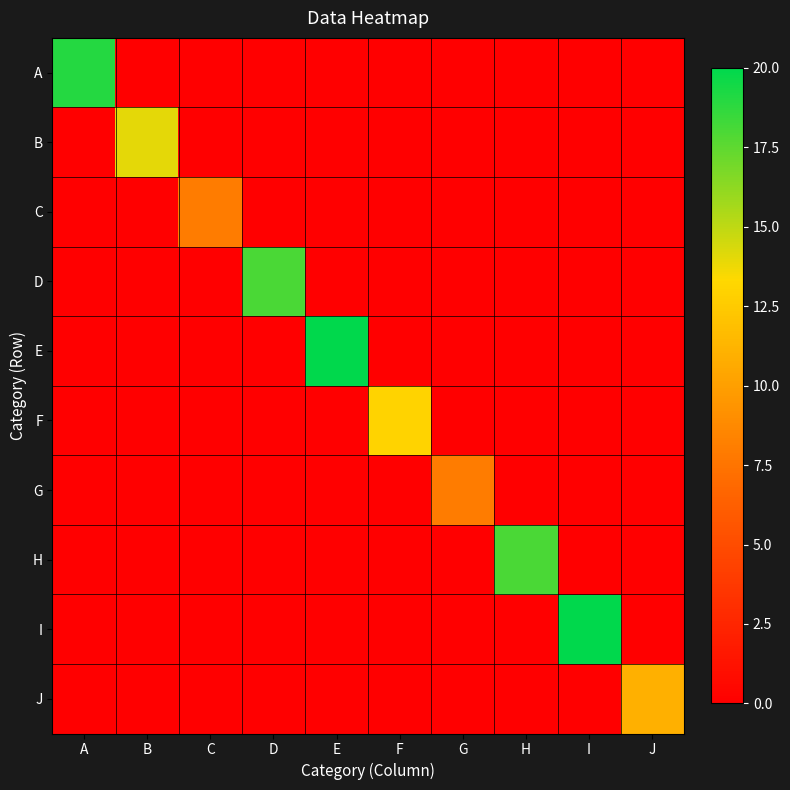

Between E and F, which series saw the biggest shift?

E